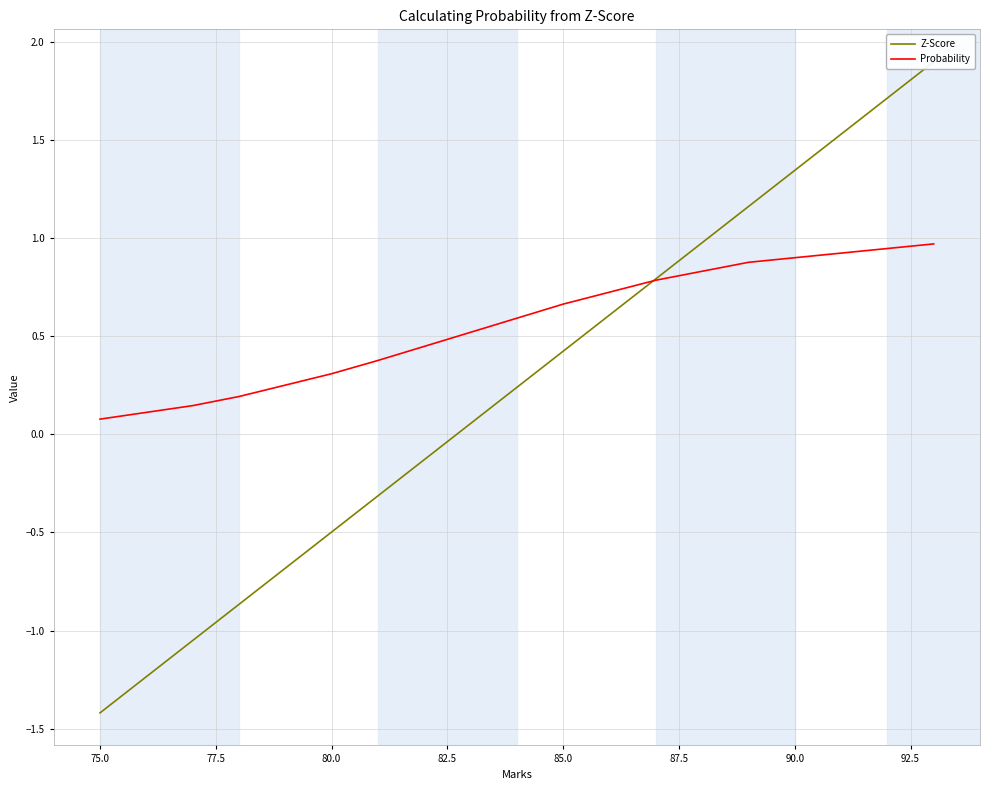

Which has a higher value, 95.0 or 72.5?

95.0